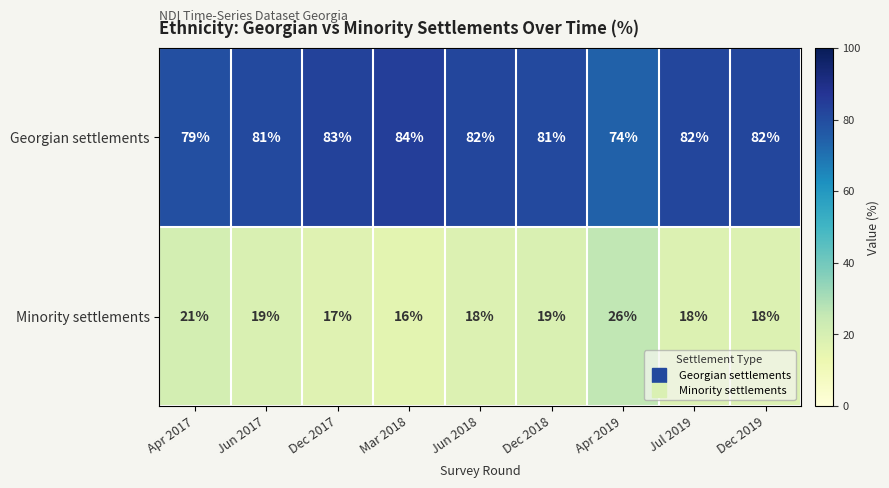

Rank the series by their maximum value, from lowest to highest.

Minority settlements, Georgian settlements